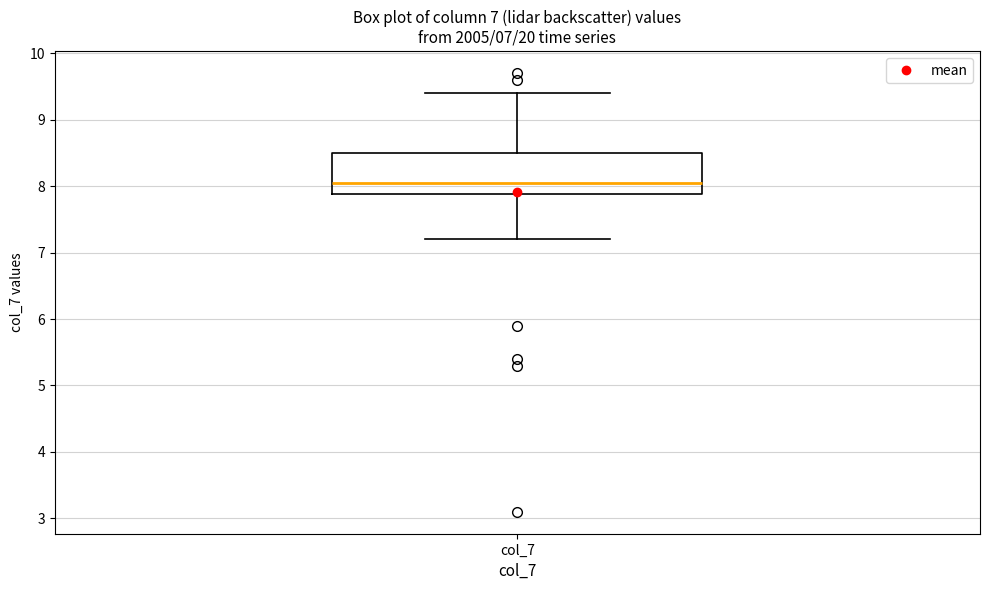

Read this box plot against the y-axis: the position of the median line, the range covered by the box, and the ends of both whiskers. The values are not printed on the chart, so give them approximately, as read against the axis.

median 8.1, box 7.9 to 8.5, whiskers 7.2 to 9.4